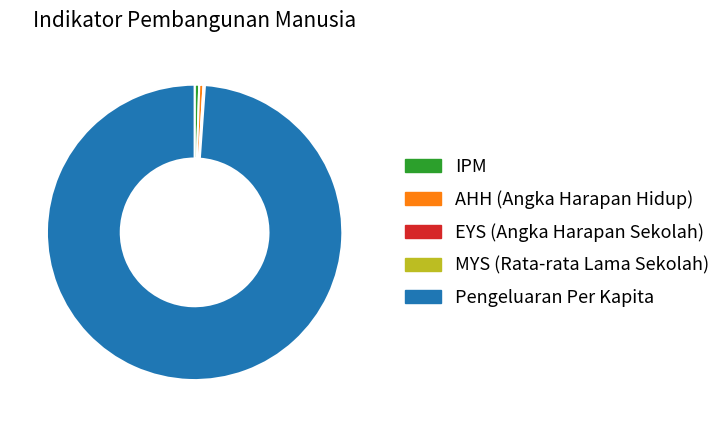

Is it true that AHH (Angka Harapan Hidup) is 0% of the pie?

True